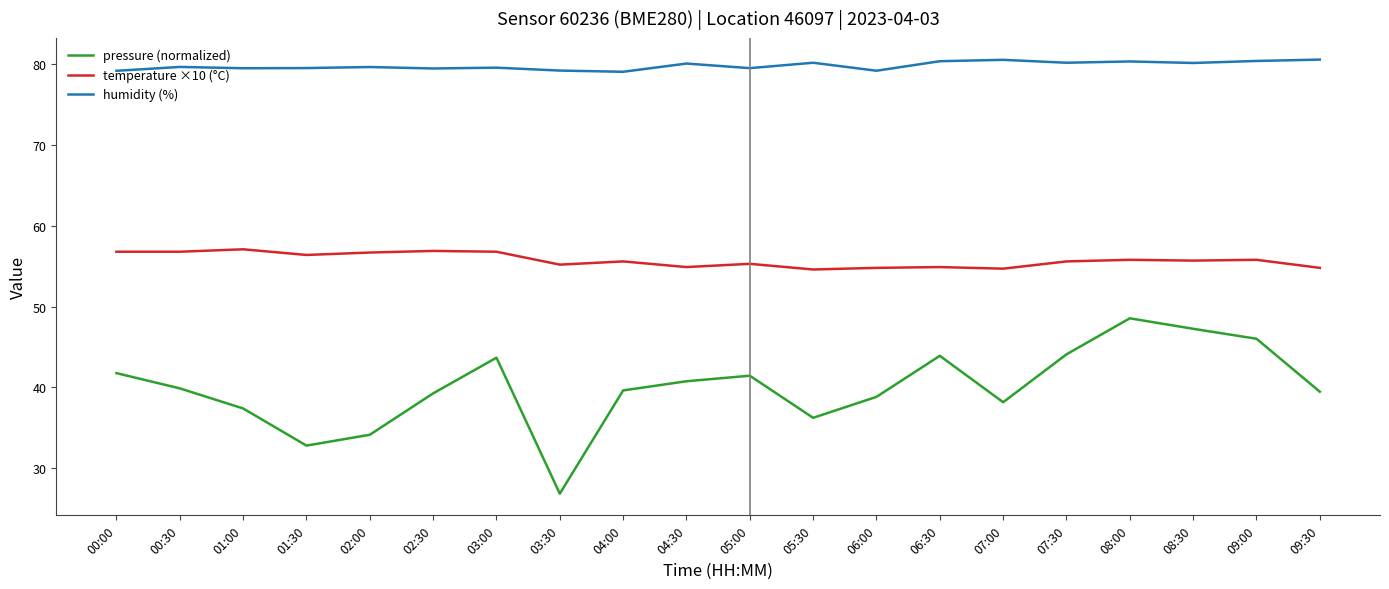

What position from the left is 09:30?

20